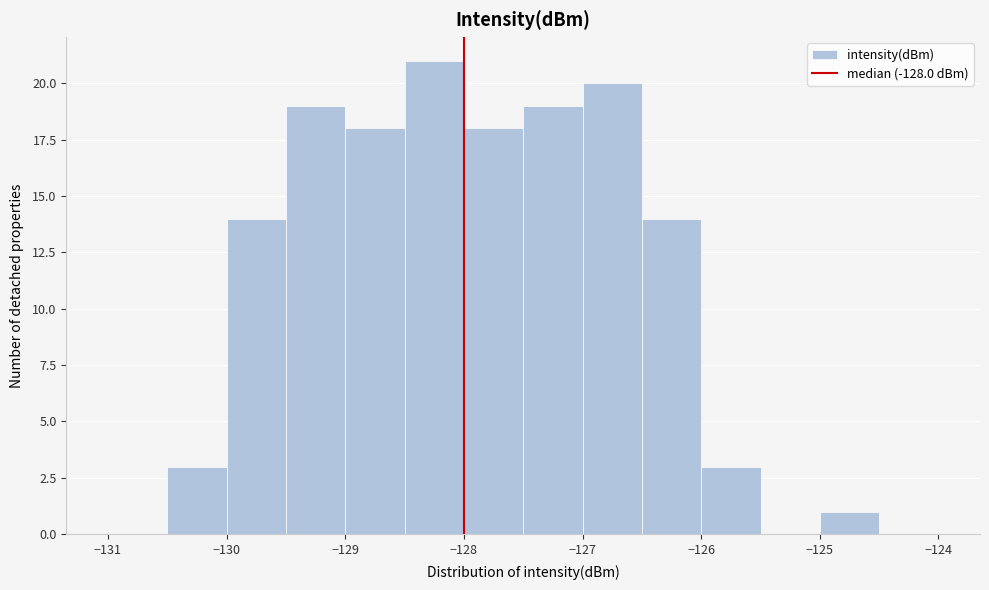

Which range on the x-axis has the tallest bar?

-128.5 to -128.0